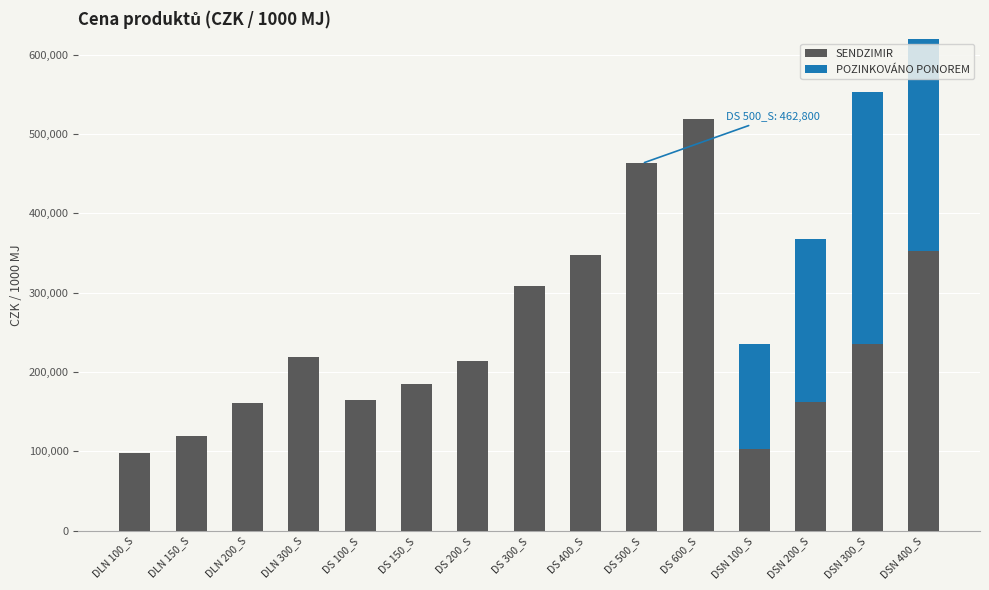

What is the average value of the SENDZIMIR series?

243409